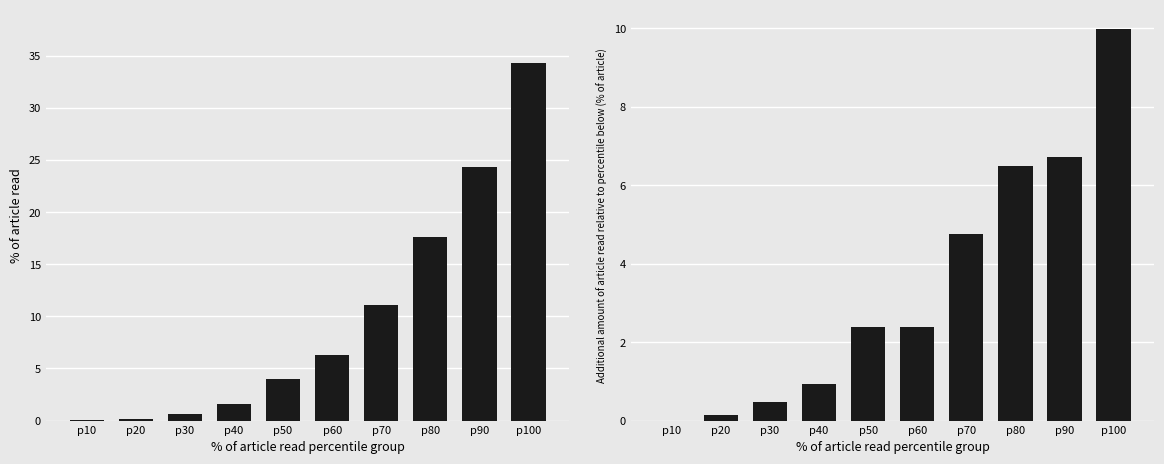

Count the number of data series in this chart.

1